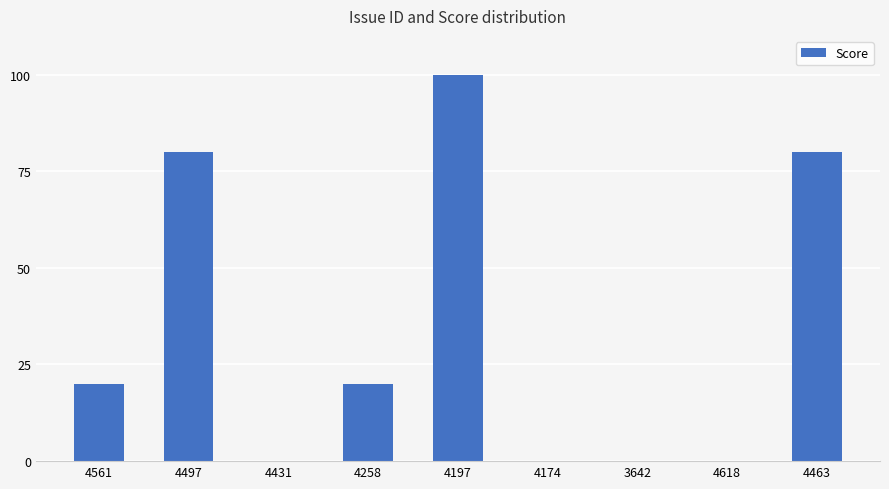

The value at 4431 is 43. True or false?

False